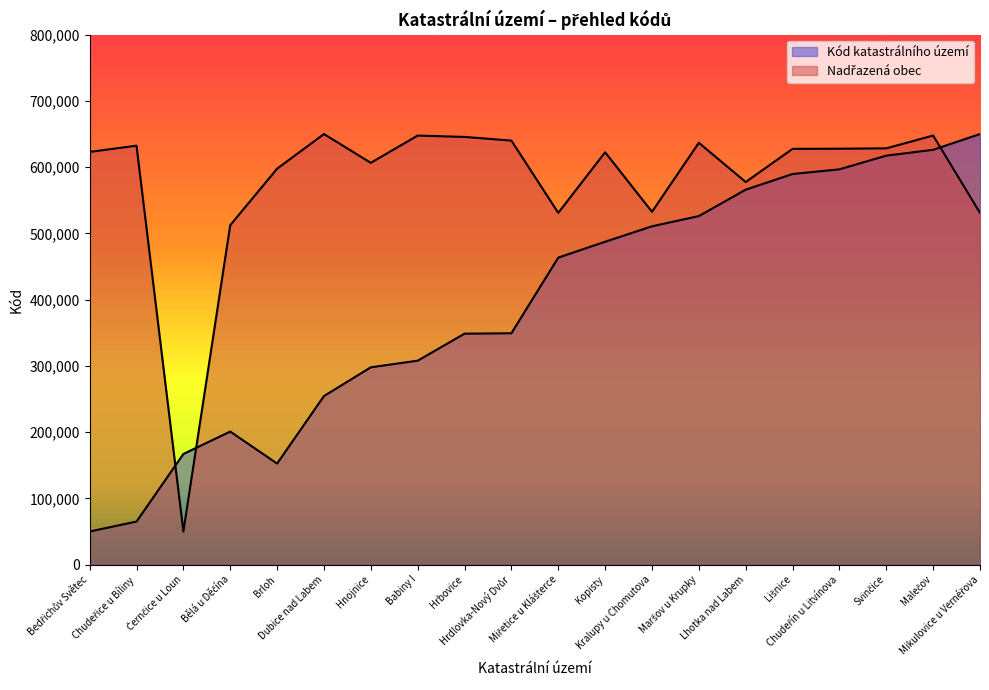

How many interior local valleys does the Kód katastrálního území series have?

1